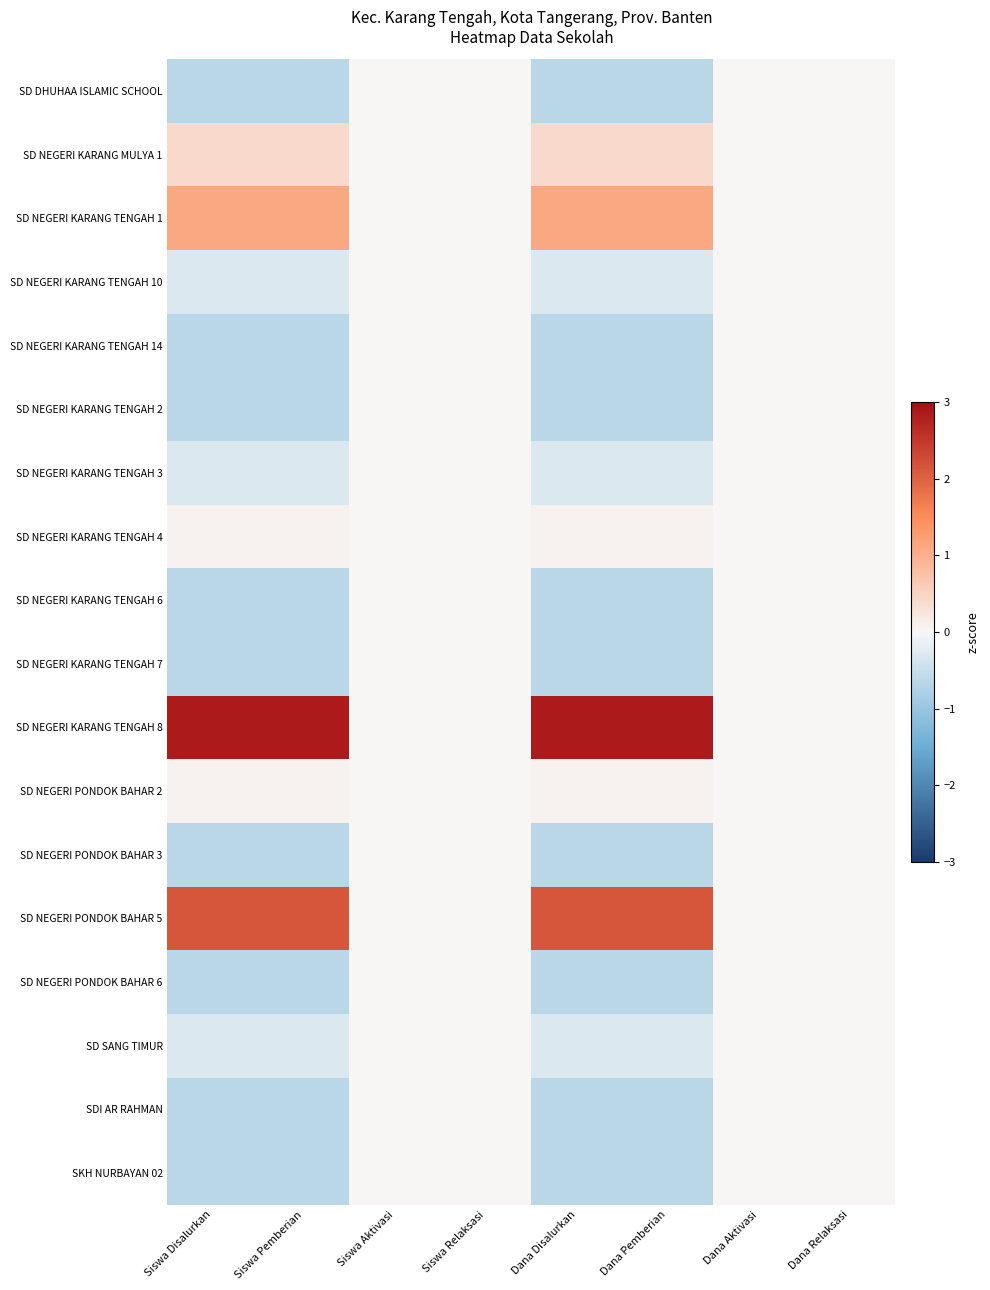

Reading right to left, list all the values displayed in this chart.

SD DHUHAA ISLAMIC SCHOOL: Dana Relaksasi=0.0	Dana Aktivasi=0.0	Dana Pemberian=-0.6	Dana Disalurkan=-0.6	Siswa Relaksasi=0.0	Siswa Aktivasi=0.0	Siswa Pemberian=-0.6	Siswa Disalurkan=-0.6
SD NEGERI KARANG MULYA 1: Dana Relaksasi=0.0	Dana Aktivasi=0.0	Dana Pemberian=0.4	Dana Disalurkan=0.4	Siswa Relaksasi=0.0	Siswa Aktivasi=0.0	Siswa Pemberian=0.4	Siswa Disalurkan=0.4
SD NEGERI KARANG TENGAH 1: Dana Relaksasi=0.0	Dana Aktivasi=0.0	Dana Pemberian=1.1	Dana Disalurkan=1.1	Siswa Relaksasi=0.0	Siswa Aktivasi=0.0	Siswa Pemberian=1.1	Siswa Disalurkan=1.1
SD NEGERI KARANG TENGAH 10: Dana Relaksasi=0.0	Dana Aktivasi=0.0	Dana Pemberian=-0.3	Dana Disalurkan=-0.3	Siswa Relaksasi=0.0	Siswa Aktivasi=0.0	Siswa Pemberian=-0.3	Siswa Disalurkan=-0.3
SD NEGERI KARANG TENGAH 14: Dana Relaksasi=0.0	Dana Aktivasi=0.0	Dana Pemberian=-0.6	Dana Disalurkan=-0.6	Siswa Relaksasi=0.0	Siswa Aktivasi=0.0	Siswa Pemberian=-0.6	Siswa Disalurkan=-0.6
SD NEGERI KARANG TENGAH 2: Dana Relaksasi=0.0	Dana Aktivasi=0.0	Dana Pemberian=-0.6	Dana Disalurkan=-0.6	Siswa Relaksasi=0.0	Siswa Aktivasi=0.0	Siswa Pemberian=-0.6	Siswa Disalurkan=-0.6
SD NEGERI KARANG TENGAH 3: Dana Relaksasi=0.0	Dana Aktivasi=0.0	Dana Pemberian=-0.3	Dana Disalurkan=-0.3	Siswa Relaksasi=0.0	Siswa Aktivasi=0.0	Siswa Pemberian=-0.3	Siswa Disalurkan=-0.3
SD NEGERI KARANG TENGAH 4: Dana Relaksasi=0.0	Dana Aktivasi=0.0	Dana Pemberian=0.1	Dana Disalurkan=0.1	Siswa Relaksasi=0.0	Siswa Aktivasi=0.0	Siswa Pemberian=0.1	Siswa Disalurkan=0.1
SD NEGERI KARANG TENGAH 6: Dana Relaksasi=0.0	Dana Aktivasi=0.0	Dana Pemberian=-0.6	Dana Disalurkan=-0.6	Siswa Relaksasi=0.0	Siswa Aktivasi=0.0	Siswa Pemberian=-0.6	Siswa Disalurkan=-0.6
SD NEGERI KARANG TENGAH 7: Dana Relaksasi=0.0	Dana Aktivasi=0.0	Dana Pemberian=-0.6	Dana Disalurkan=-0.6	Siswa Relaksasi=0.0	Siswa Aktivasi=0.0	Siswa Pemberian=-0.6	Siswa Disalurkan=-0.6
SD NEGERI KARANG TENGAH 8: Dana Relaksasi=0.0	Dana Aktivasi=0.0	Dana Pemberian=2.8	Dana Disalurkan=2.8	Siswa Relaksasi=0.0	Siswa Aktivasi=0.0	Siswa Pemberian=2.8	Siswa Disalurkan=2.8
SD NEGERI PONDOK BAHAR 2: Dana Relaksasi=0.0	Dana Aktivasi=0.0	Dana Pemberian=0.1	Dana Disalurkan=0.1	Siswa Relaksasi=0.0	Siswa Aktivasi=0.0	Siswa Pemberian=0.1	Siswa Disalurkan=0.1
SD NEGERI PONDOK BAHAR 3: Dana Relaksasi=0.0	Dana Aktivasi=0.0	Dana Pemberian=-0.6	Dana Disalurkan=-0.6	Siswa Relaksasi=0.0	Siswa Aktivasi=0.0	Siswa Pemberian=-0.6	Siswa Disalurkan=-0.6
SD NEGERI PONDOK BAHAR 5: Dana Relaksasi=0.0	Dana Aktivasi=0.0	Dana Pemberian=2.1	Dana Disalurkan=2.1	Siswa Relaksasi=0.0	Siswa Aktivasi=0.0	Siswa Pemberian=2.1	Siswa Disalurkan=2.1
SD NEGERI PONDOK BAHAR 6: Dana Relaksasi=0.0	Dana Aktivasi=0.0	Dana Pemberian=-0.6	Dana Disalurkan=-0.6	Siswa Relaksasi=0.0	Siswa Aktivasi=0.0	Siswa Pemberian=-0.6	Siswa Disalurkan=-0.6
SD SANG TIMUR: Dana Relaksasi=0.0	Dana Aktivasi=0.0	Dana Pemberian=-0.3	Dana Disalurkan=-0.3	Siswa Relaksasi=0.0	Siswa Aktivasi=0.0	Siswa Pemberian=-0.3	Siswa Disalurkan=-0.3
SDI AR RAHMAN: Dana Relaksasi=0.0	Dana Aktivasi=0.0	Dana Pemberian=-0.6	Dana Disalurkan=-0.6	Siswa Relaksasi=0.0	Siswa Aktivasi=0.0	Siswa Pemberian=-0.6	Siswa Disalurkan=-0.6
SKH NURBAYAN 02: Dana Relaksasi=0.0	Dana Aktivasi=0.0	Dana Pemberian=-0.6	Dana Disalurkan=-0.6	Siswa Relaksasi=0.0	Siswa Aktivasi=0.0	Siswa Pemberian=-0.6	Siswa Disalurkan=-0.6